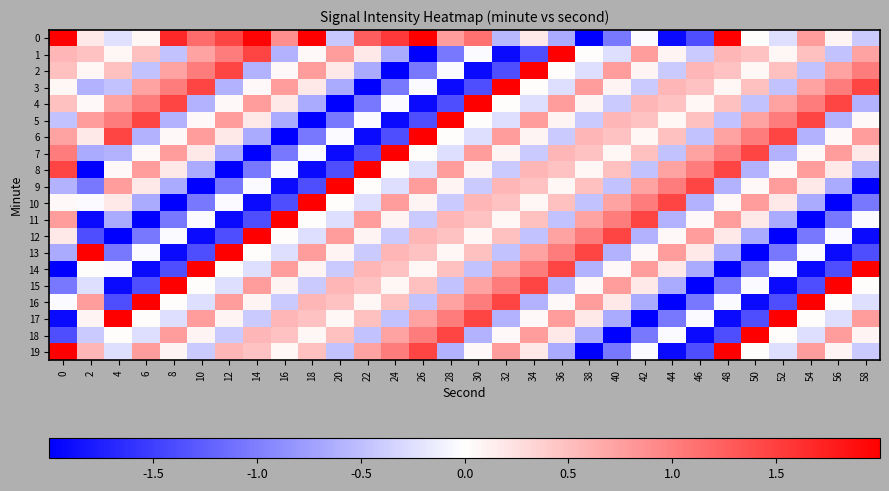

What is the greatest value displayed?

2.8